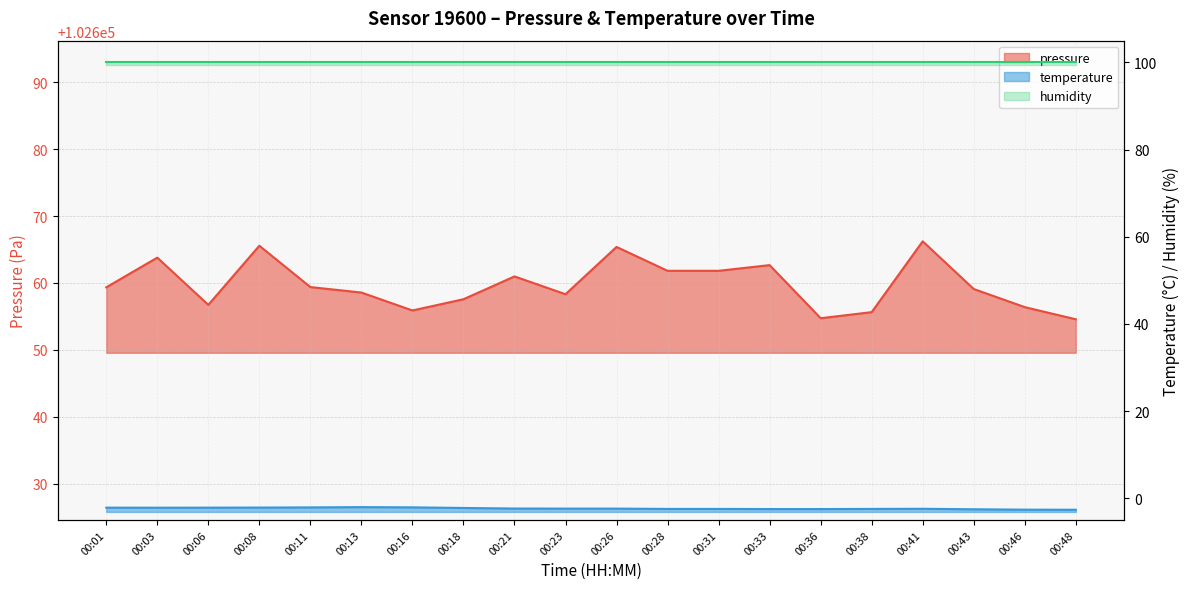

Reading left to right, what are all the values shown in this chart?

pressure: 00:01=102659.3	00:03=102663.8	00:06=102656.7	00:08=102665.6	00:11=102659.4	00:13=102658.6	00:16=102655.9	00:18=102657.6	00:21=102661.0	00:23=102658.3	00:26=102665.4	00:28=102661.8	00:31=102661.8	00:33=102662.7	00:36=102654.7	00:38=102655.6	00:41=102666.2	00:43=102659.1	00:46=102656.4	00:48=102654.6
temperature: 00:01=-2.2	00:03=-2.2	00:06=-2.2	00:08=-2.2	00:11=-2.1	00:13=-2.1	00:16=-2.1	00:18=-2.2	00:21=-2.4	00:23=-2.4	00:26=-2.4	00:28=-2.5	00:31=-2.5	00:33=-2.5	00:36=-2.5	00:38=-2.5	00:41=-2.4	00:43=-2.5	00:46=-2.6	00:48=-2.7